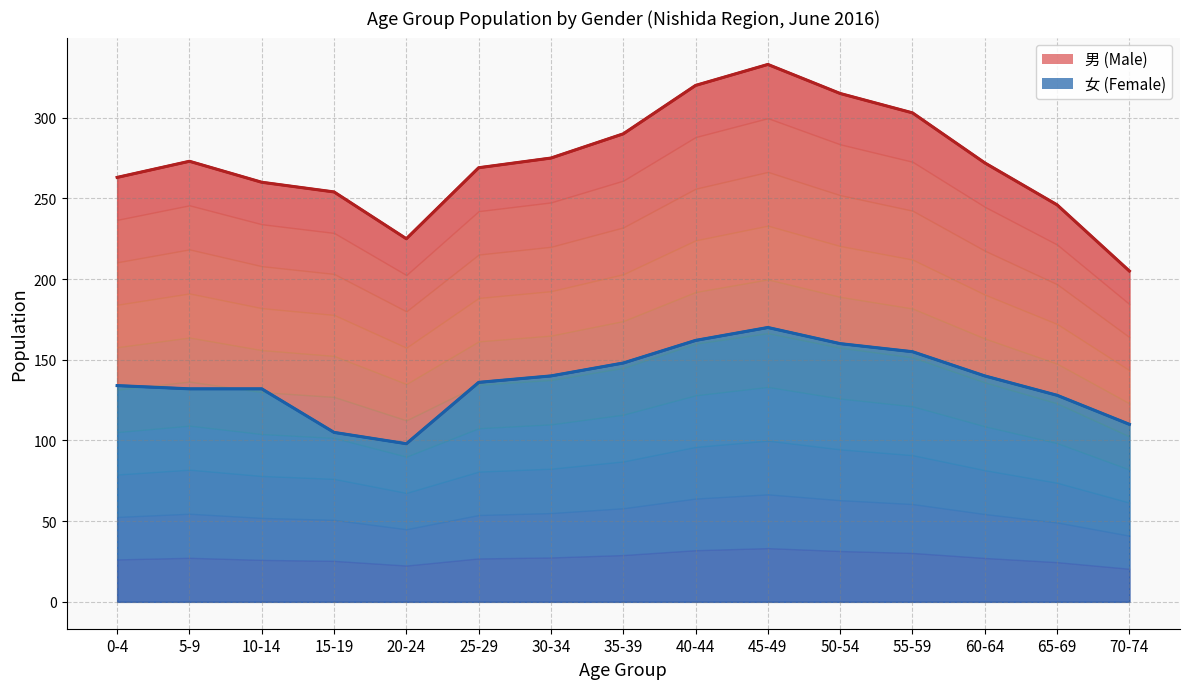

What is the difference between the second highest and minimum values?

64